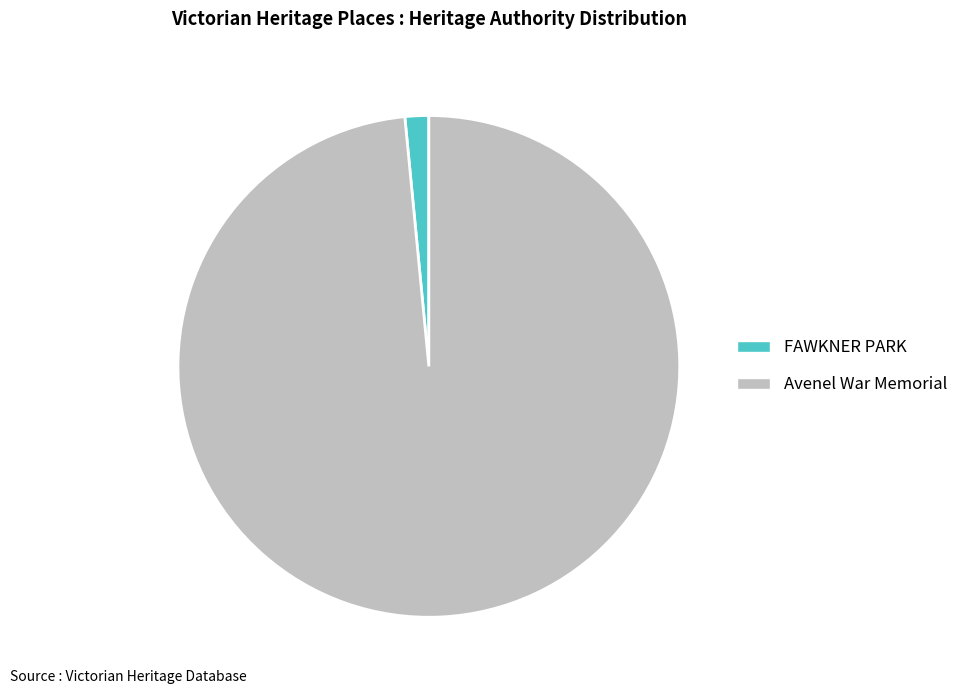

Rank the categories by value from highest to lowest.

Avenel War Memorial, FAWKNER PARK